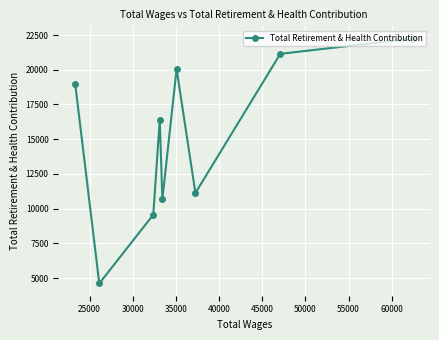

What is the value of the 3rd point from the left?

9566